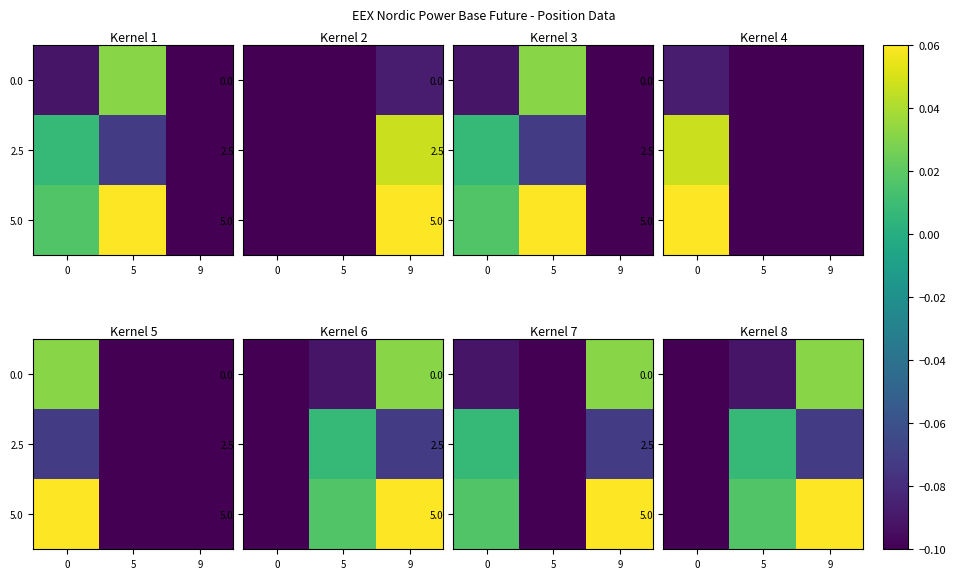

How many categories are shown in the chart?

3